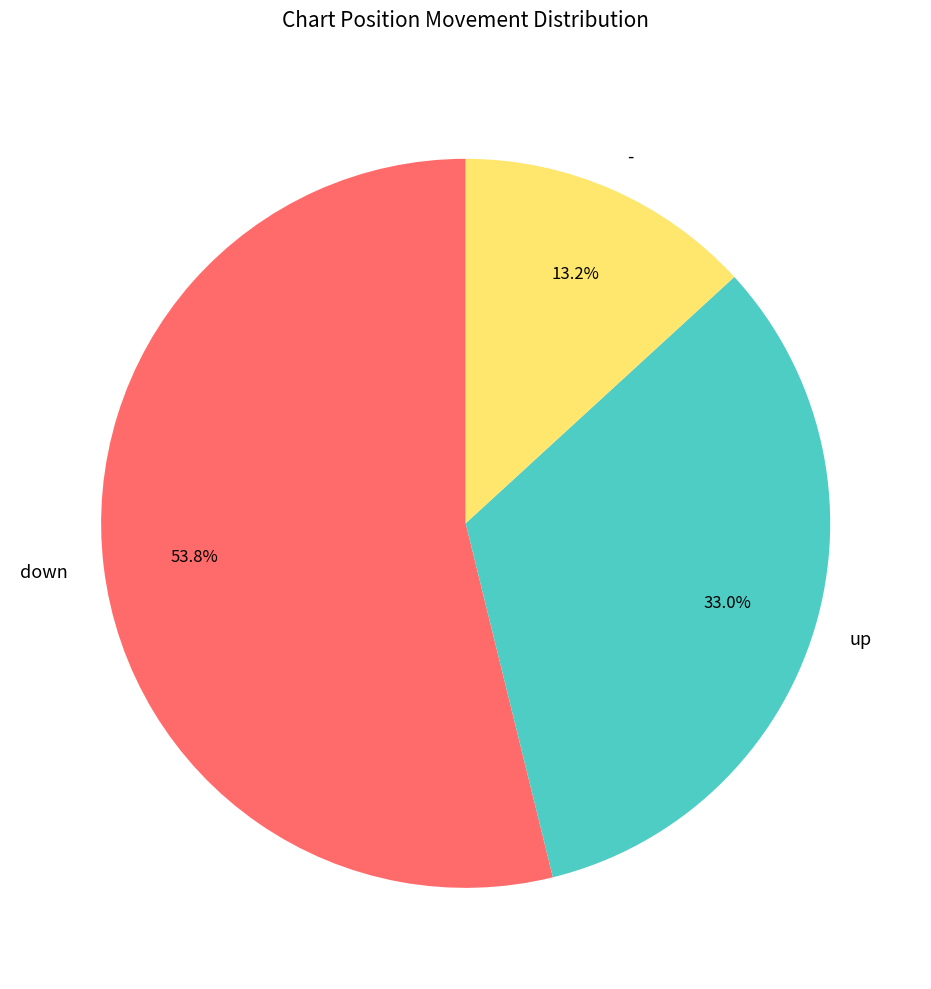

To the nearest percent, what portion does up represent?

33%